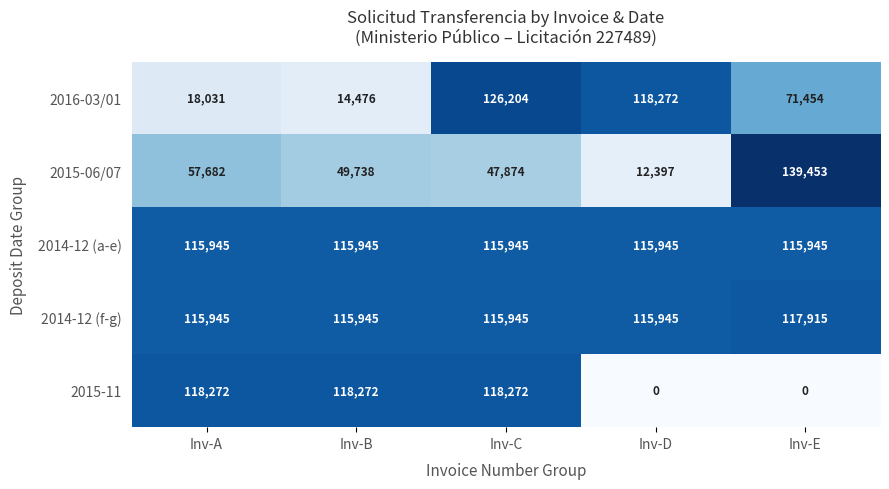

What is the average value of the 2014-12 (a-e) series?

115945